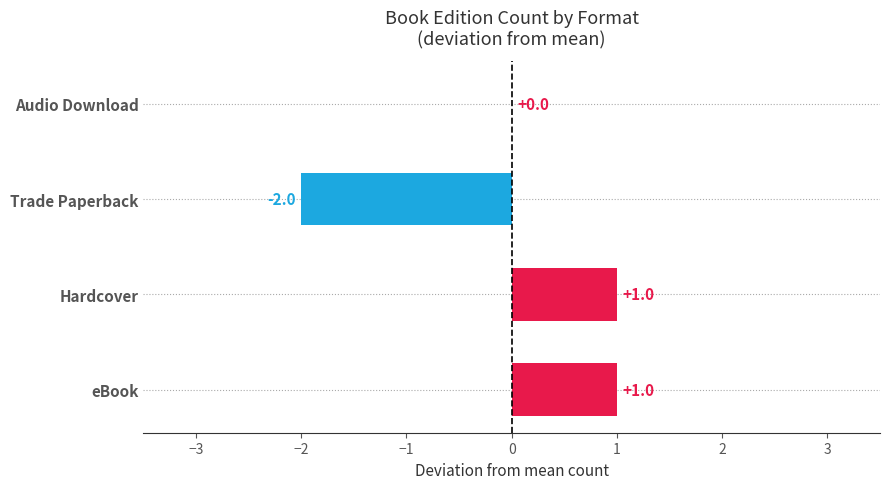

The value at Hardcover is 0. True or false?

False